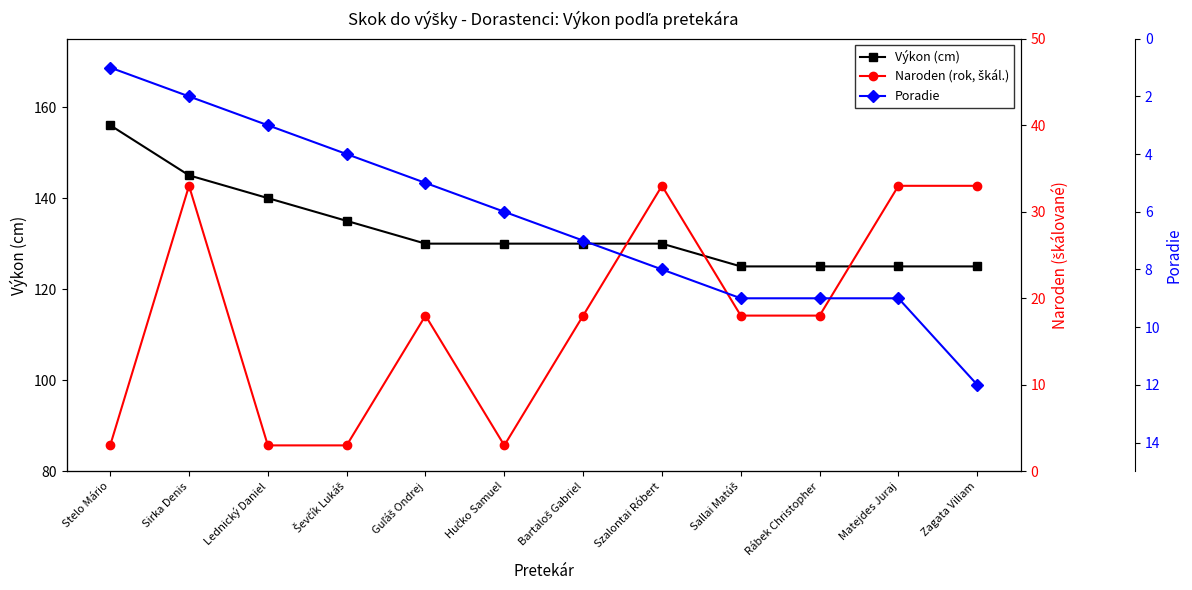

In Naroden (rok, škál.), how many points are higher than both neighbors (excluding endpoints)?

3